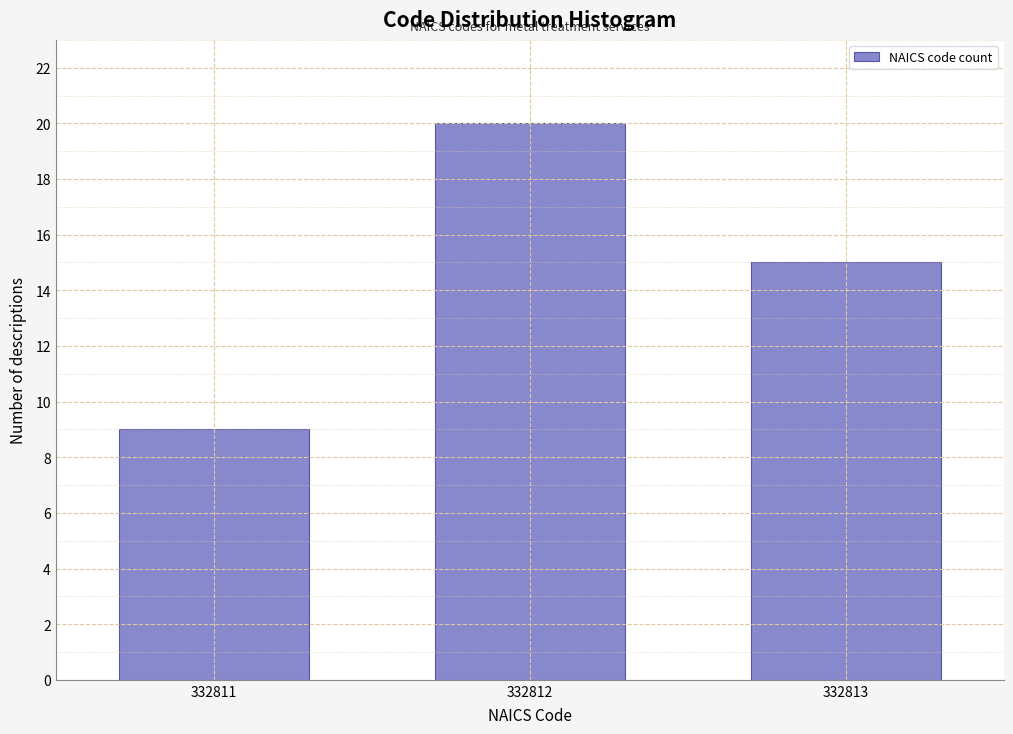

Reading right to left, extract all data points from this chart.

15	20	9